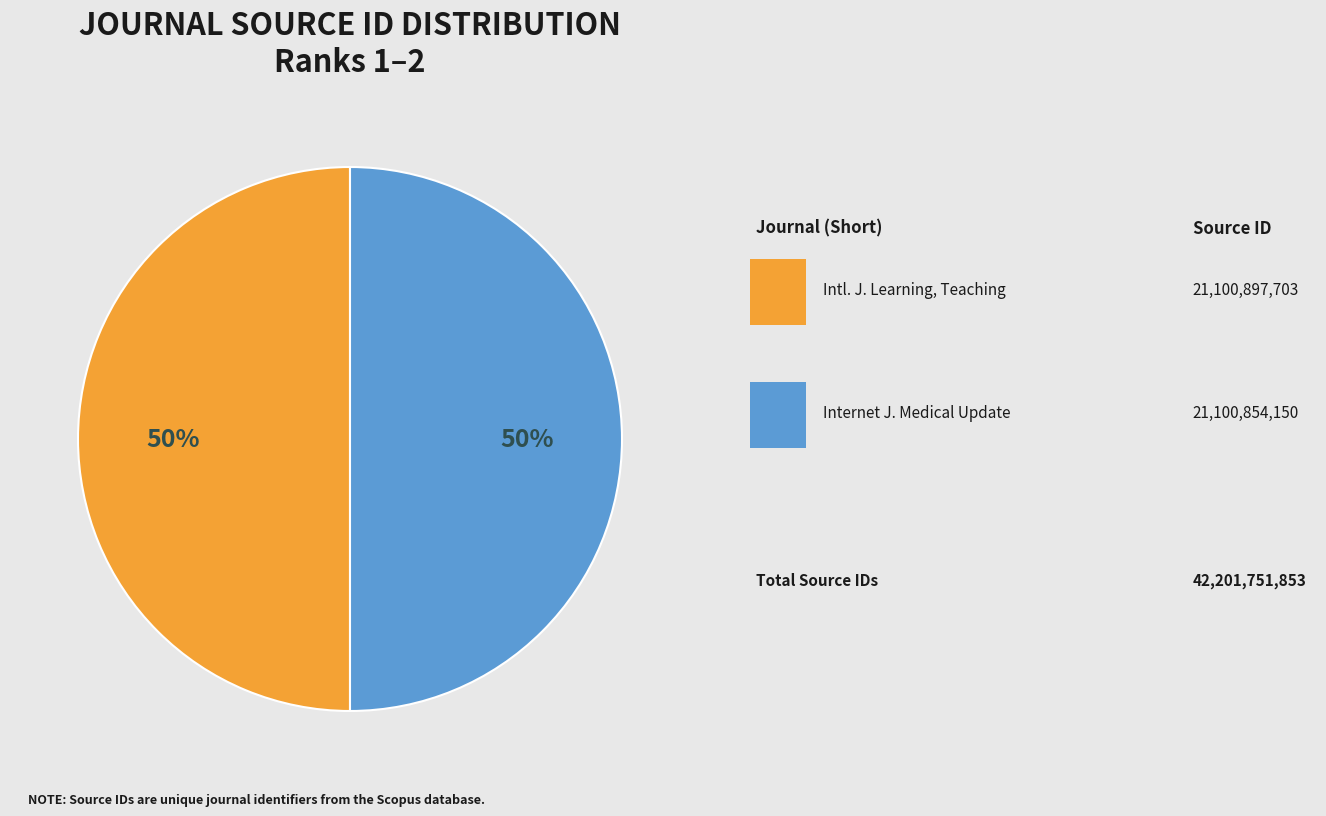

To the nearest percent, what is the average slice percentage?

50%